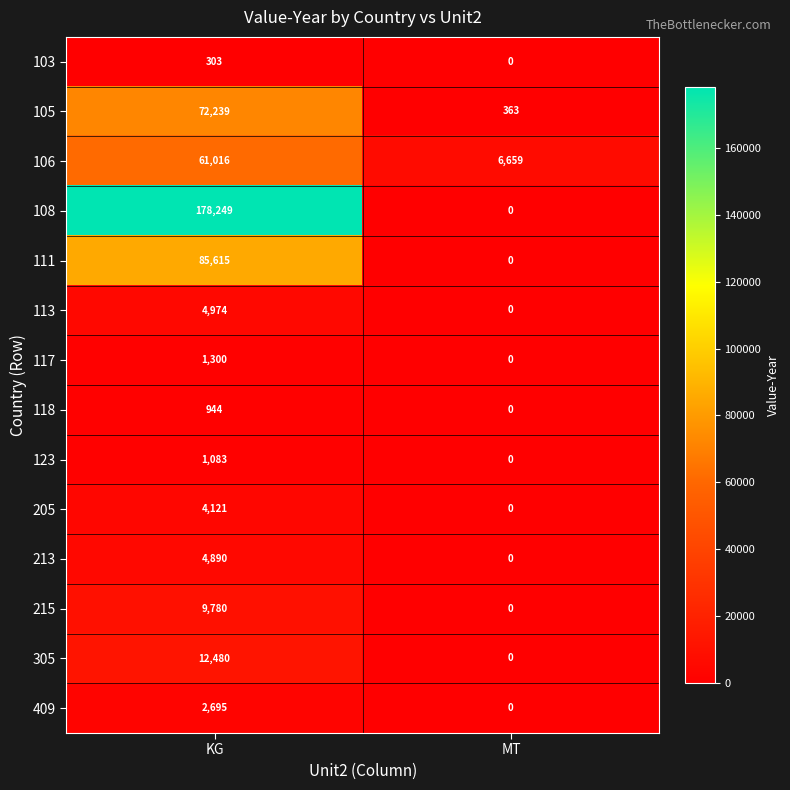

At which category is the sum across all series the highest?

KG